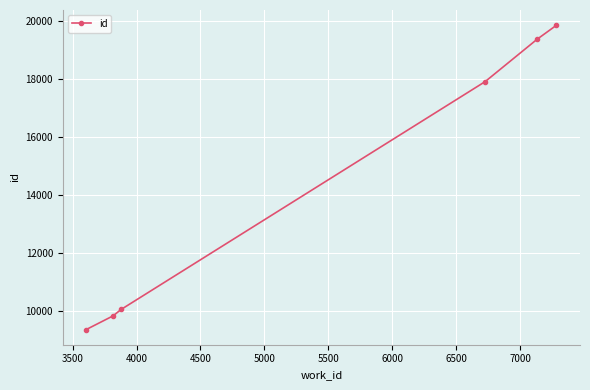

What is the maximum value shown in the chart?

19841